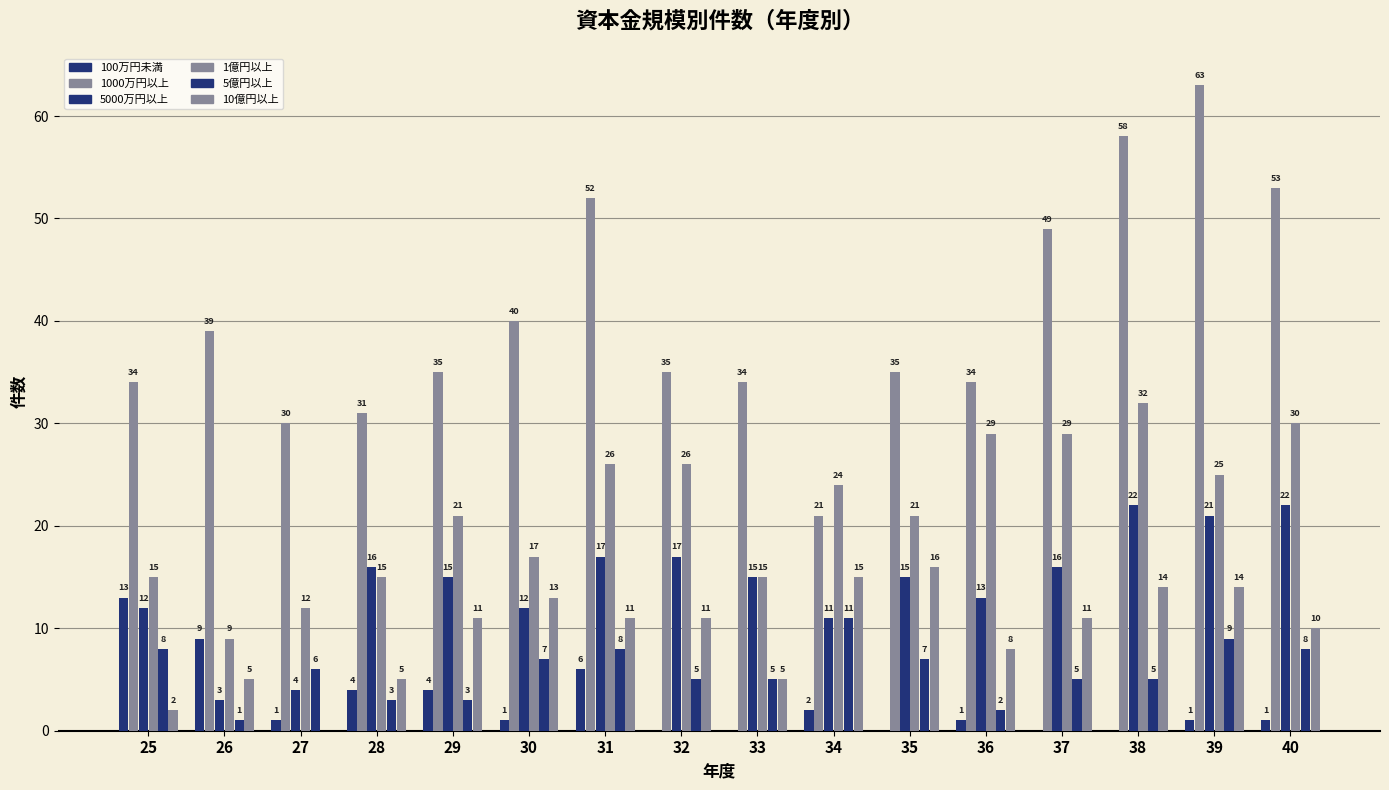

Does the chart contain stacked bars?

No